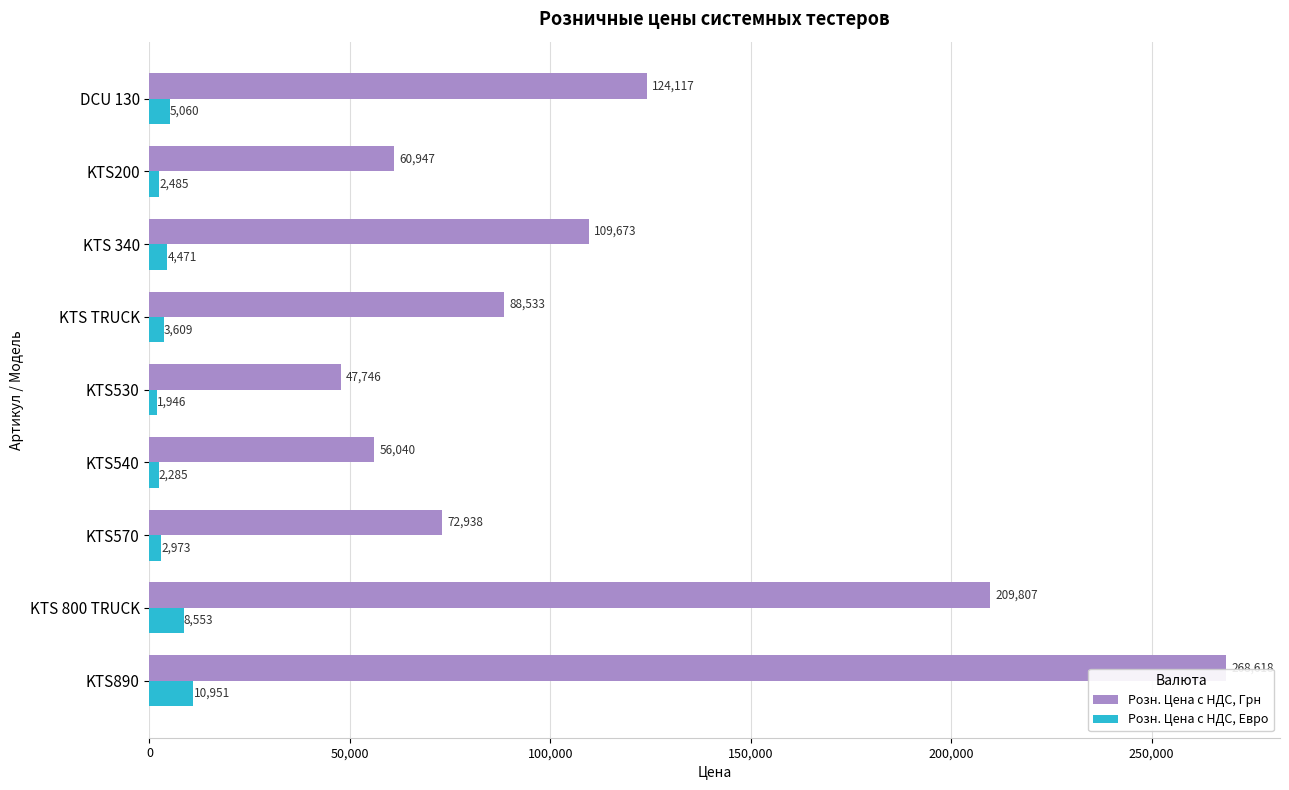

Is the value of Розн. Цена с НДС, Грн at KTS TRUCK greater than the value of Розн. Цена с НДС, Евро at KTS200?

Yes